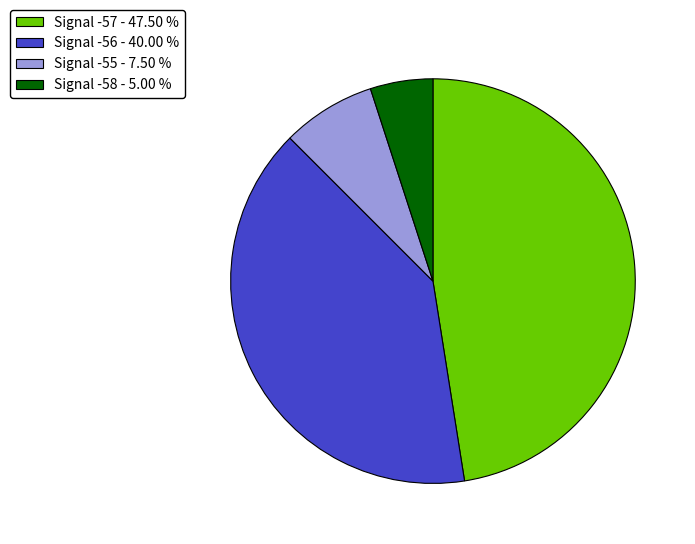

Is the sum of Signal -58 - 5.00 % and Signal -55 - 7.50 % greater than half?

No